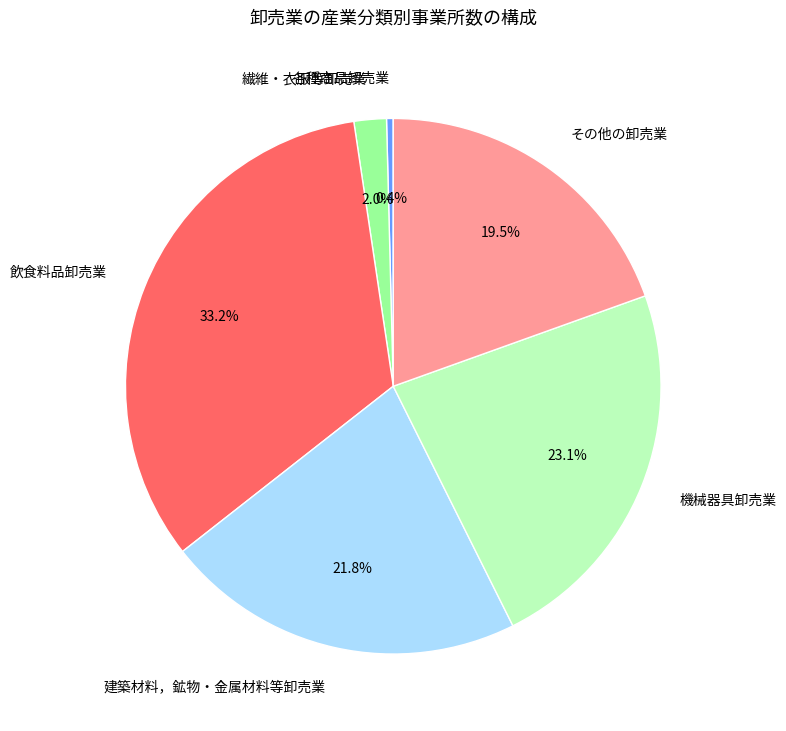

Approximately how many times larger is the value at 建築材料，鉱物・金属材料等卸売業 compared to 機械器具卸売業?

0.9